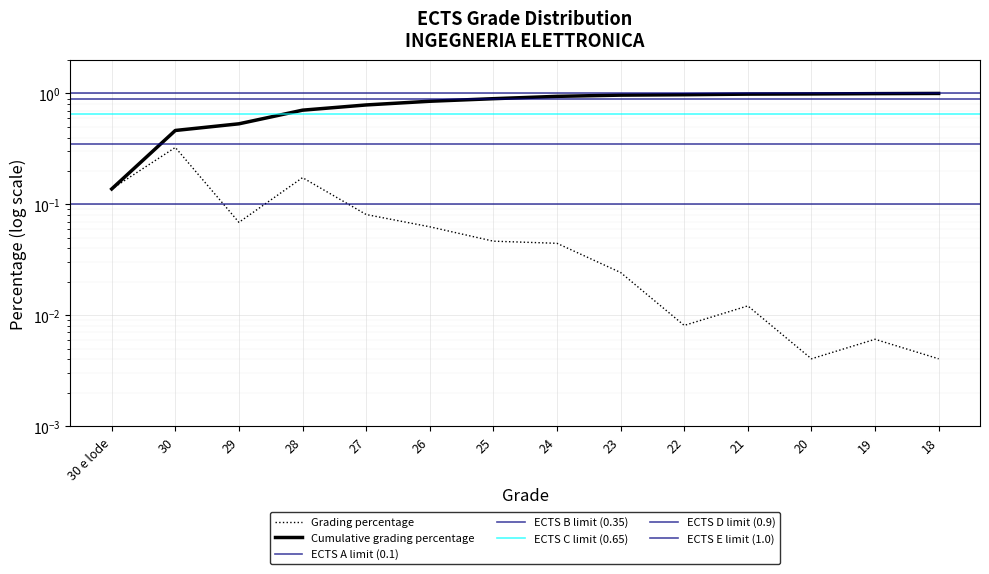

At 30 e lode, list the series in order from smallest to largest.

Grading percentage, Cumulative grading percentage